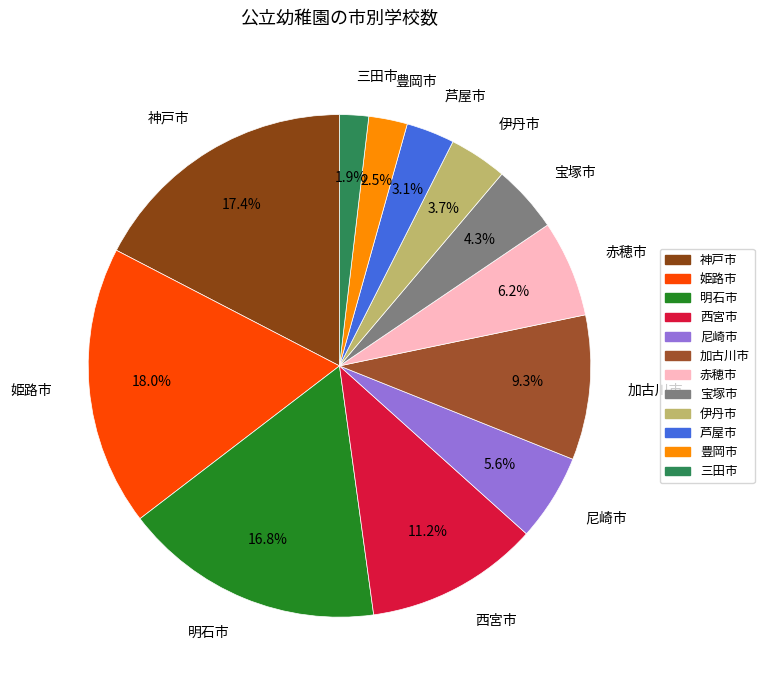

Which has a higher value, 明石市 or 伊丹市?

明石市